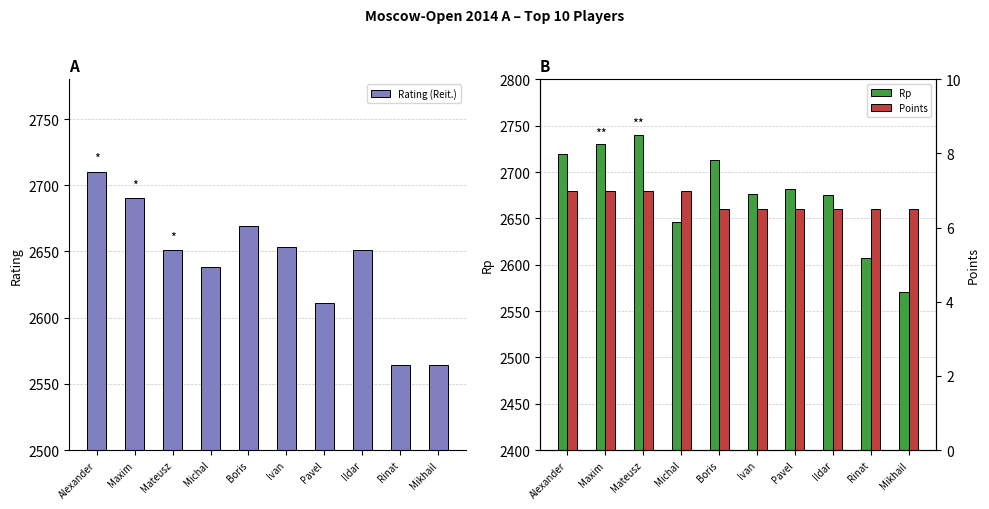

Rank the categories by Rp value from lowest to highest.

Mikhail, Rinat, Michal, Ildar, Ivan, Pavel, Boris, Alexander, Maxim, Mateusz